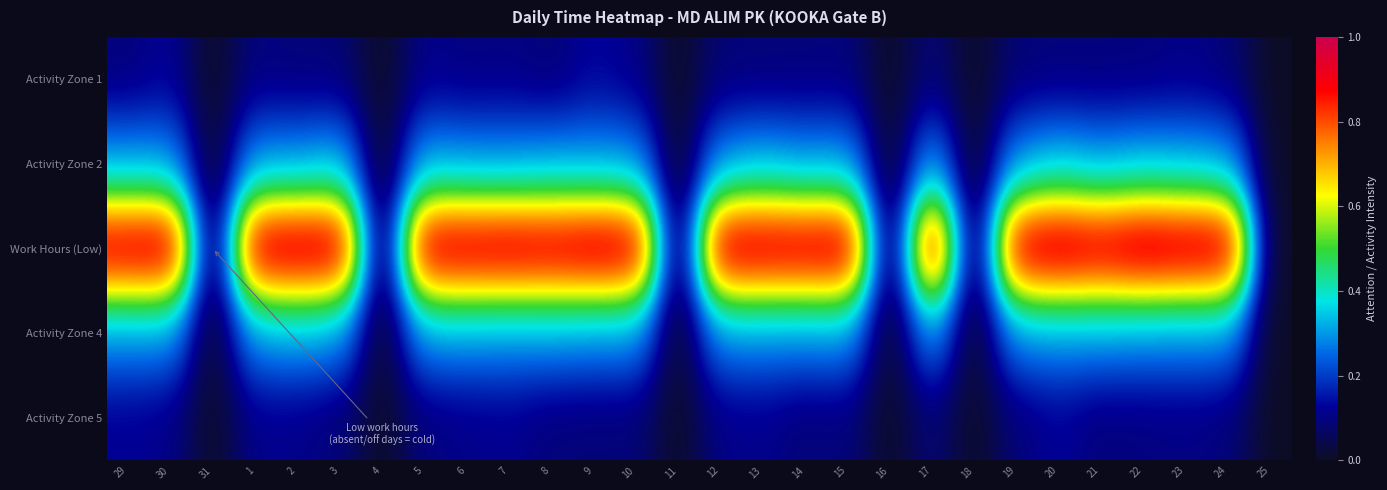

Which category has the lowest value across all series?

31